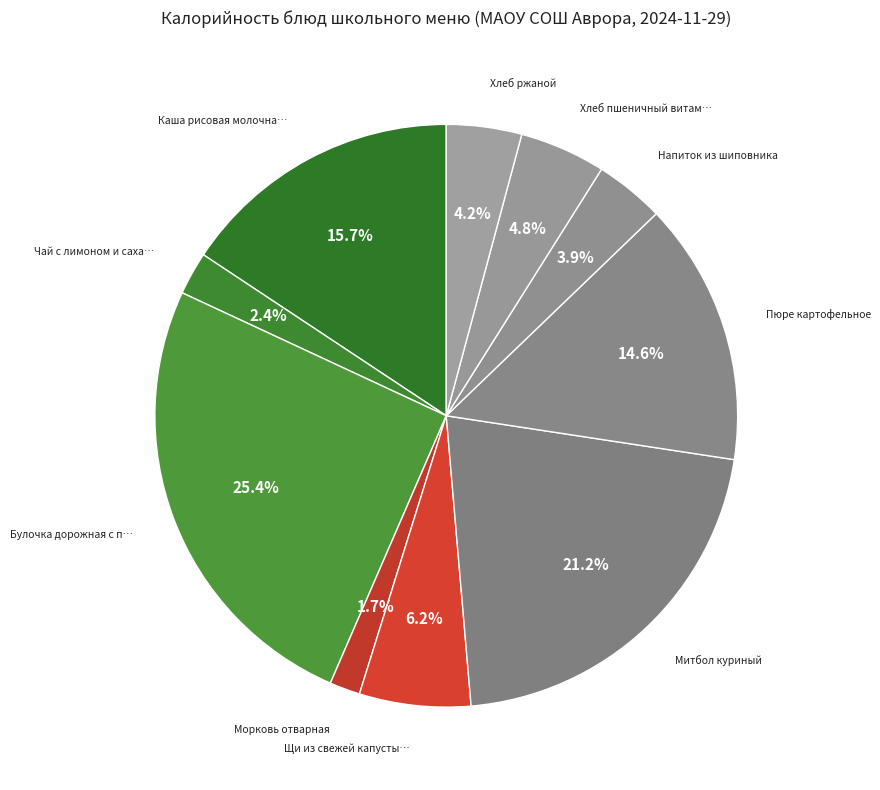

To the nearest percent, what is the difference between the largest and smallest slice percentages?

24%